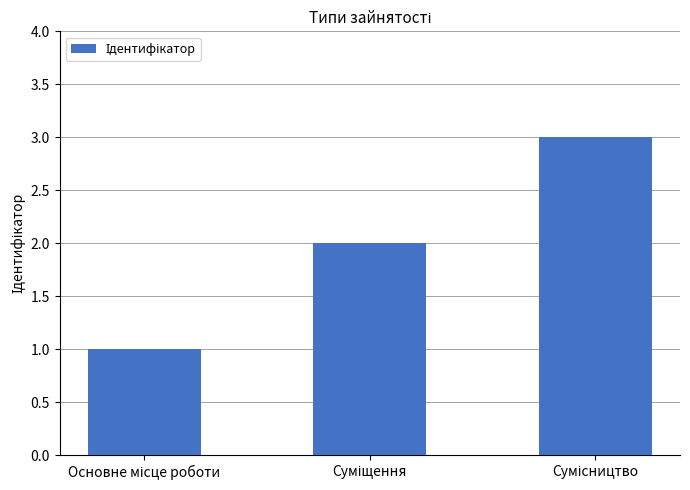

How many data points does each series have?

3